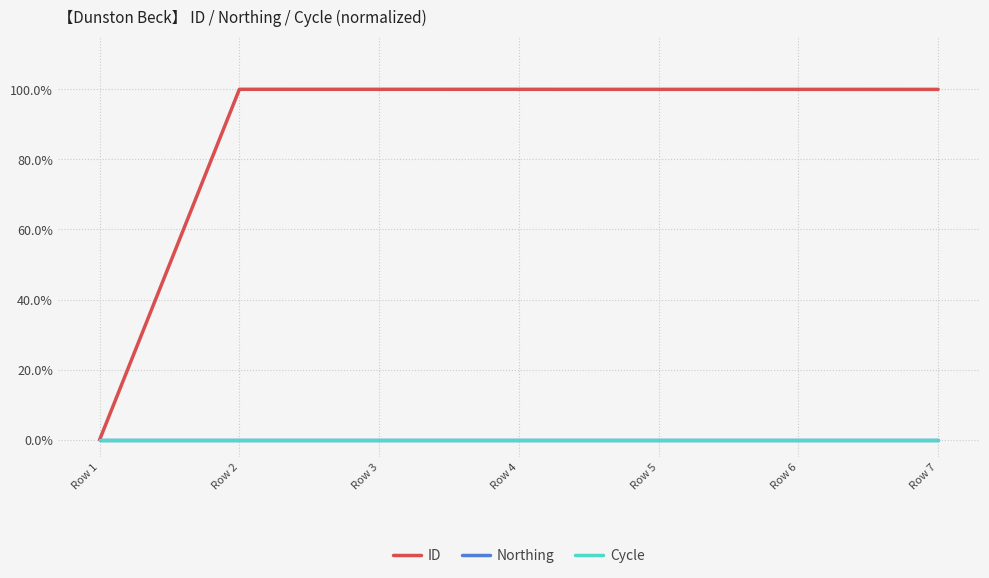

The Northing series shows 0.0 at Row 1. True or false?

True